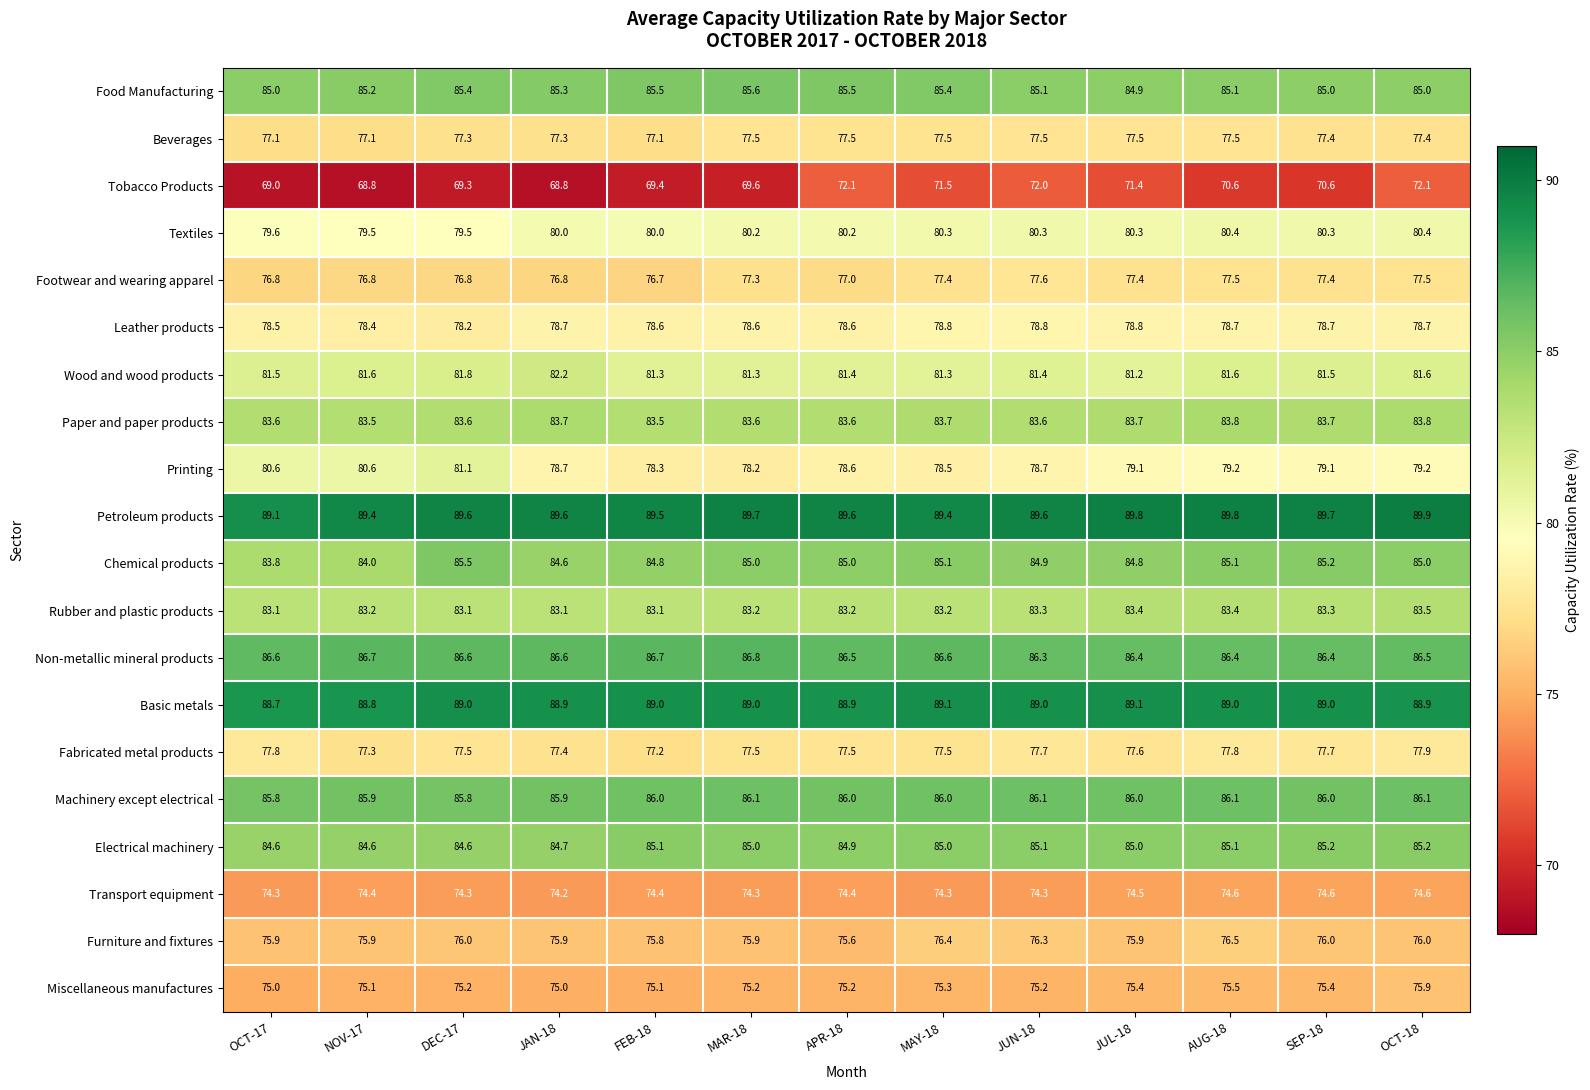

Which series has the widest spread of values?

Tobacco Products